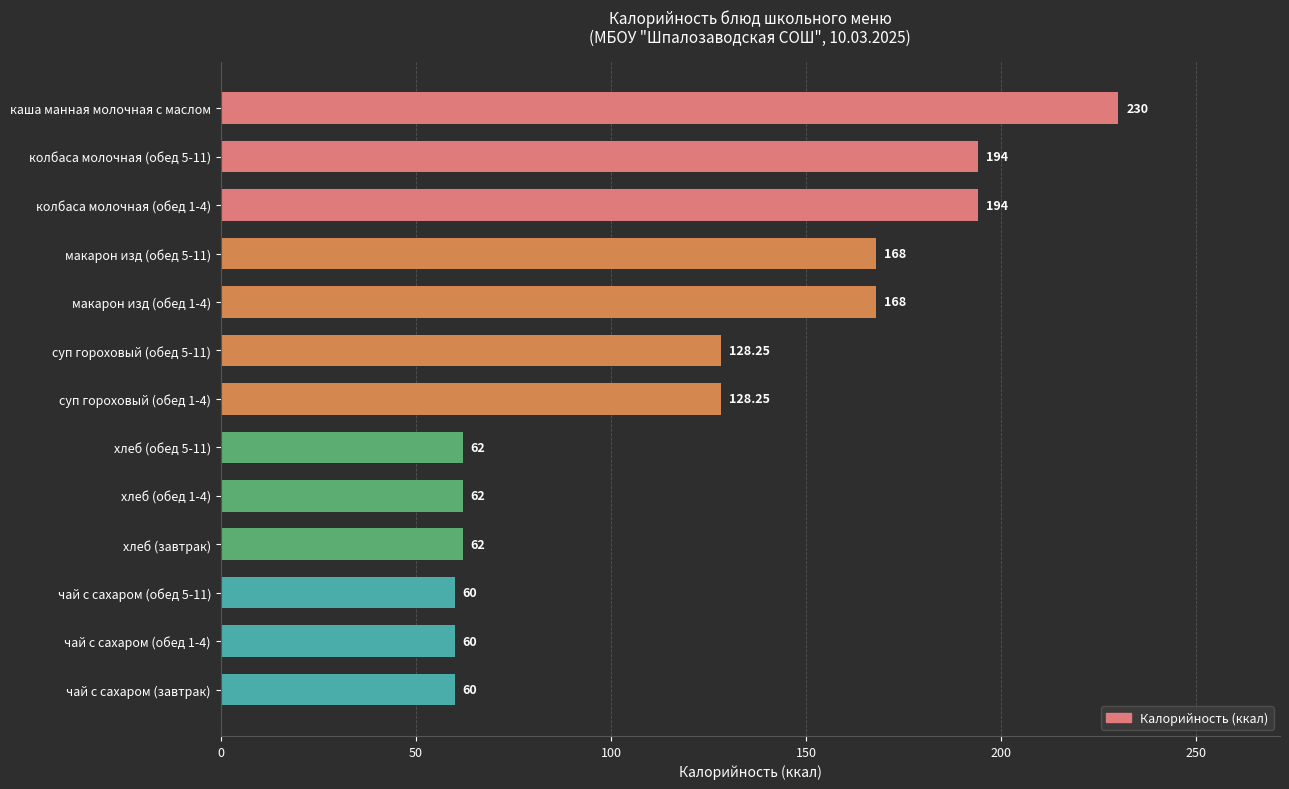

What is the sum of the values at чай с сахаром (обед 1-4) and каша манная молочная с маслом?

290.0